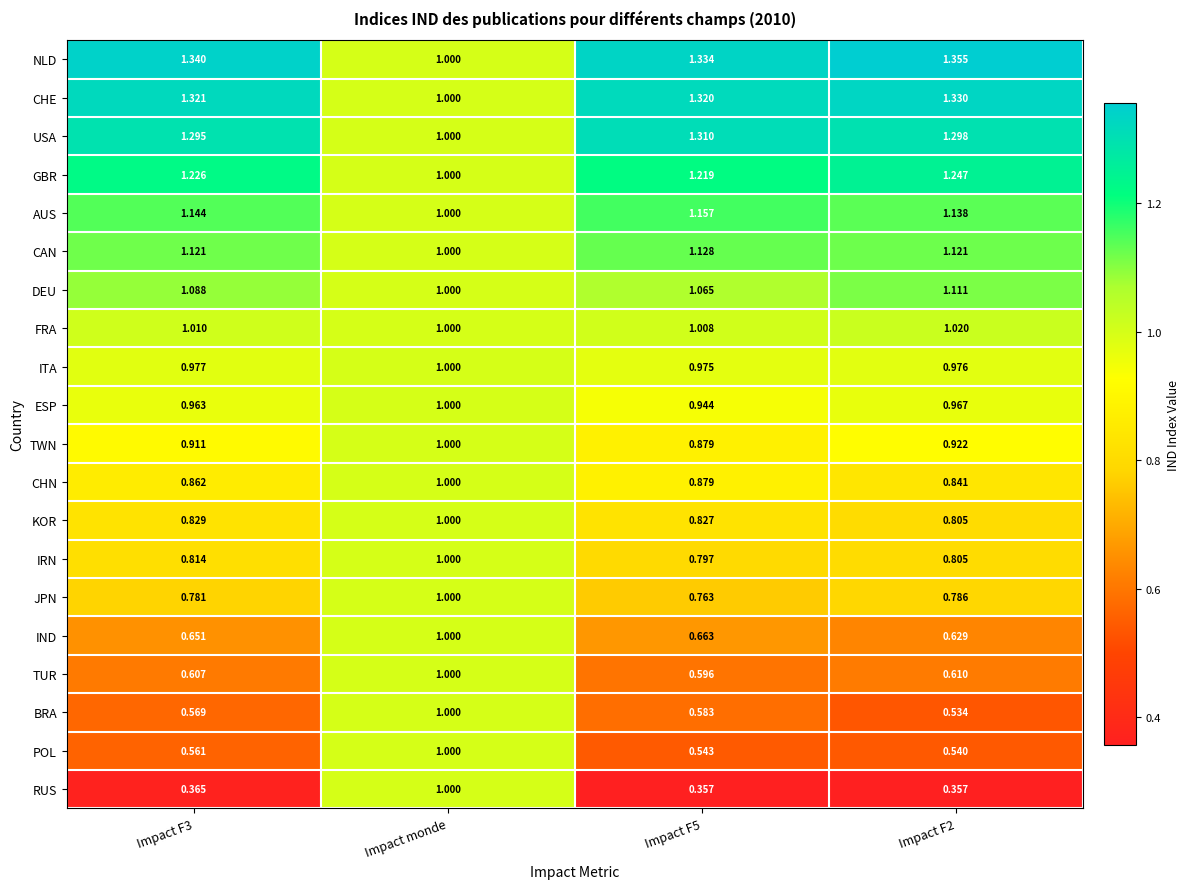

Where is FRA nearest to the value 1?

Impact monde